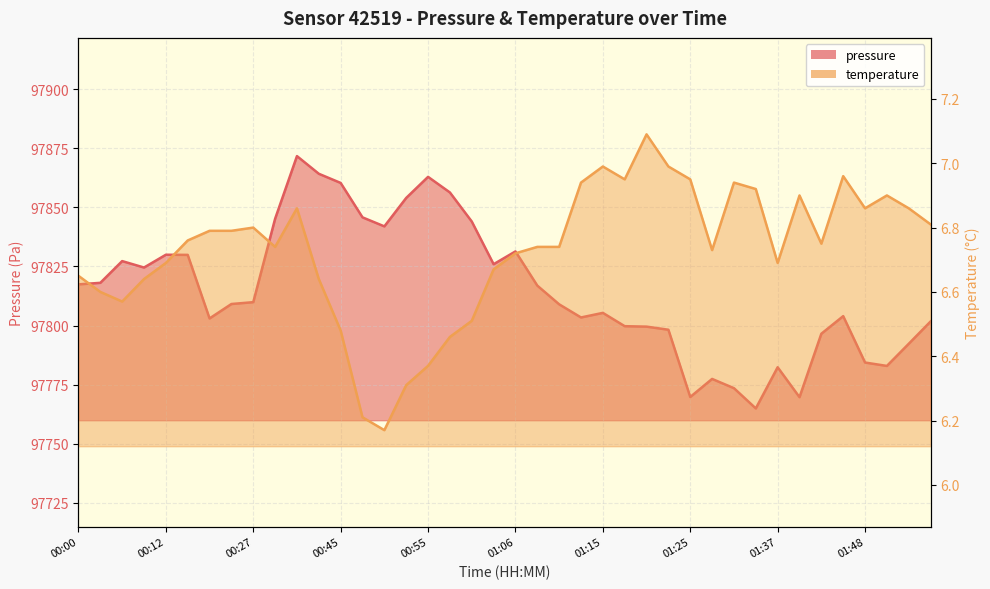

What is the maximum value shown in the chart?

97871.7